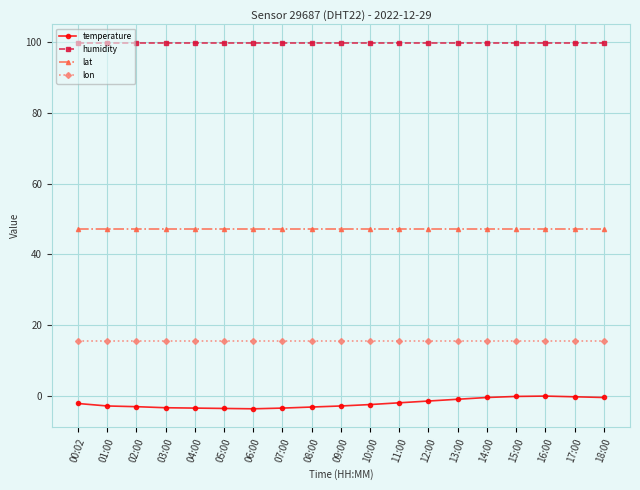

Rank the series by their maximum value, from highest to lowest.

humidity, lat, lon, temperature